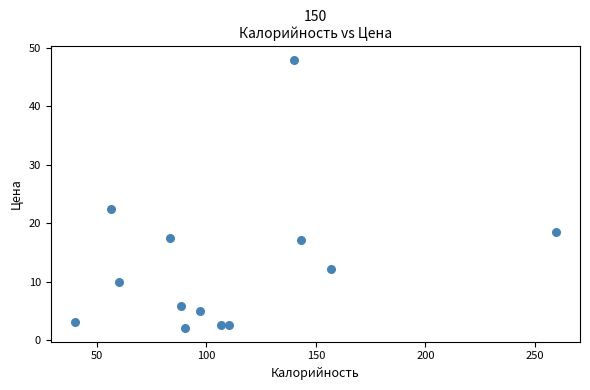

What Y value in the scatter plot is closest to 25?

22.5